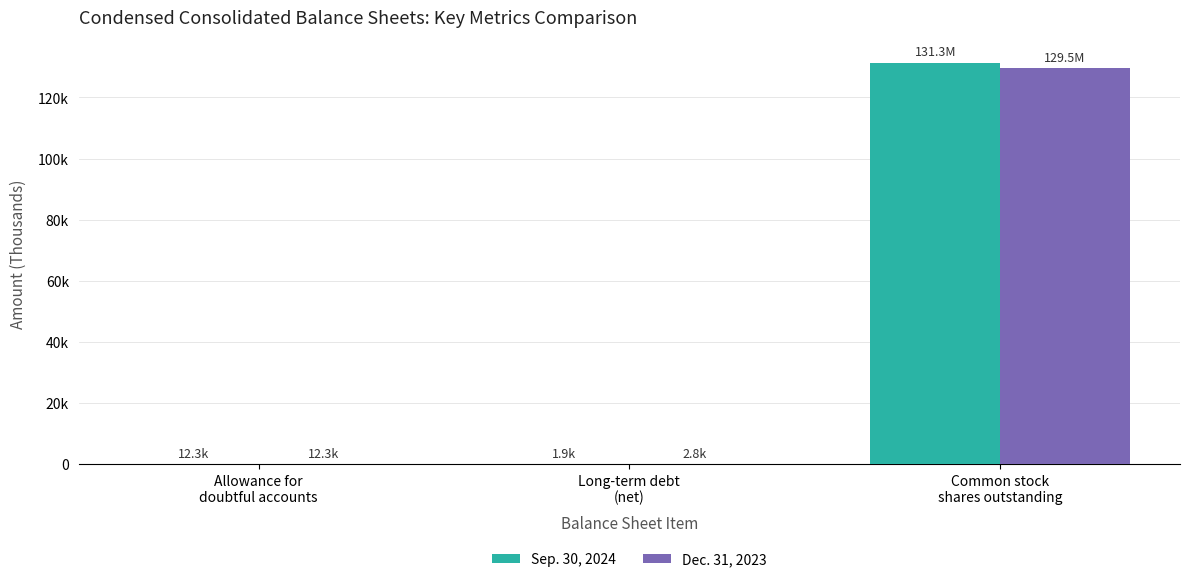

What are all the series names shown in the legend?

Sep. 30, 2024, Dec. 31, 2023